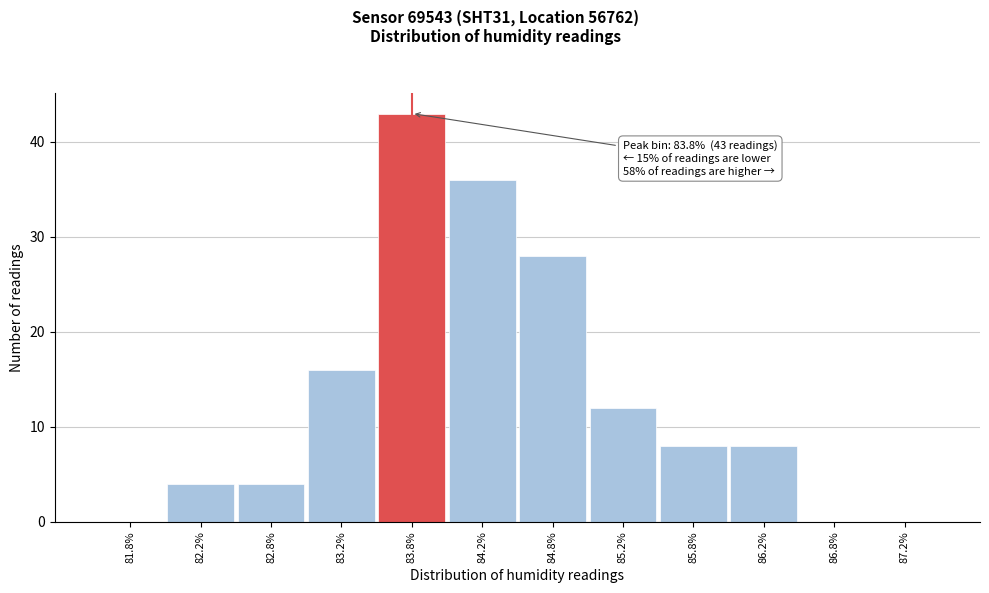

Which range on the x-axis has the tallest bar?

83.5 to 84.0